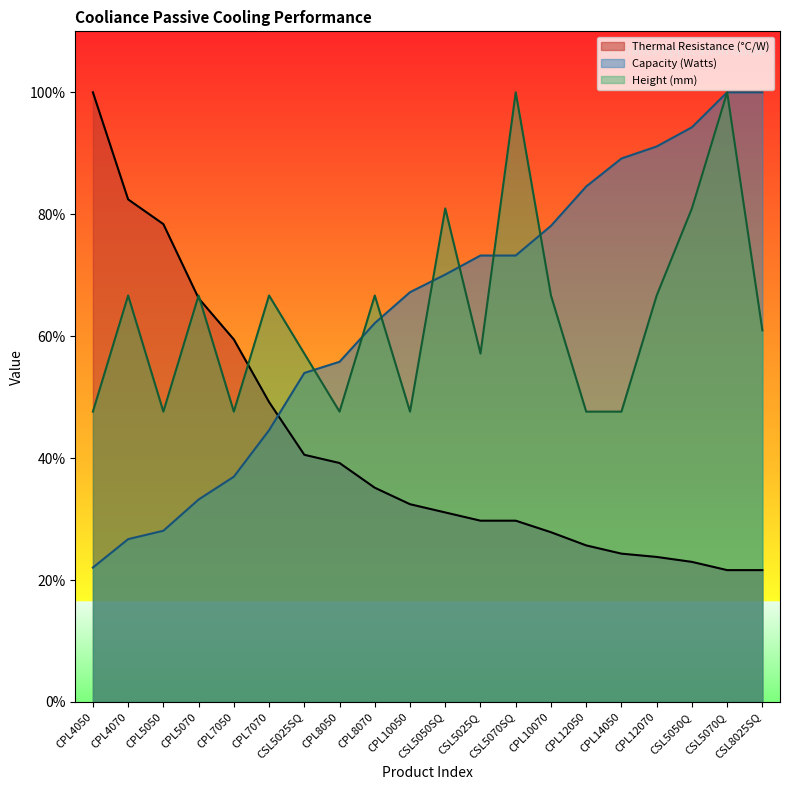

Rank the series by their maximum value, from lowest to highest.

Thermal Resistance (°C/W), Capacity (Watts), Height (mm)